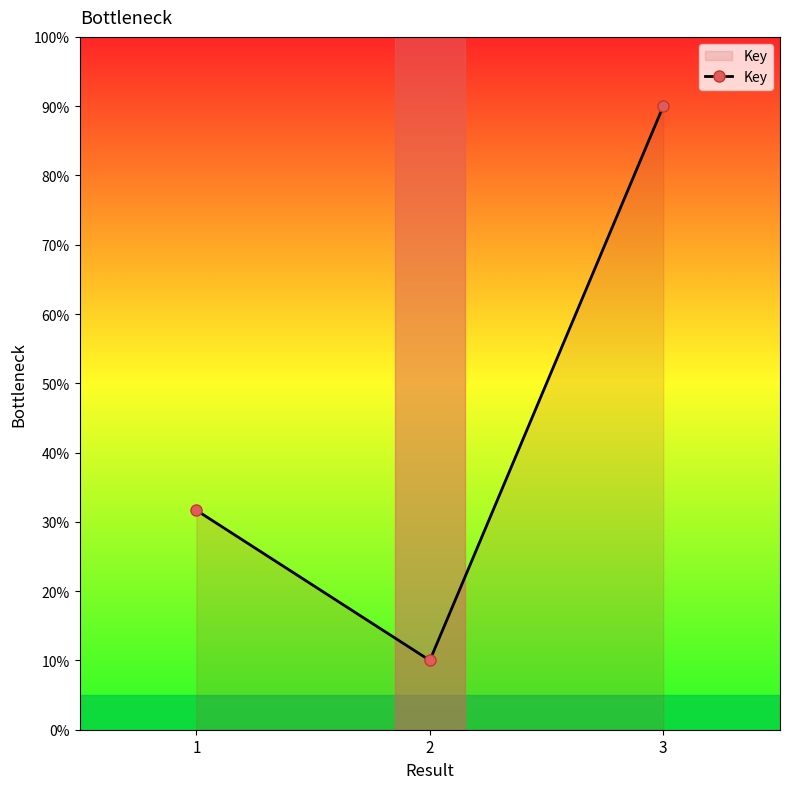

What is the ratio of the value at 2 to the value at 1?

0.3